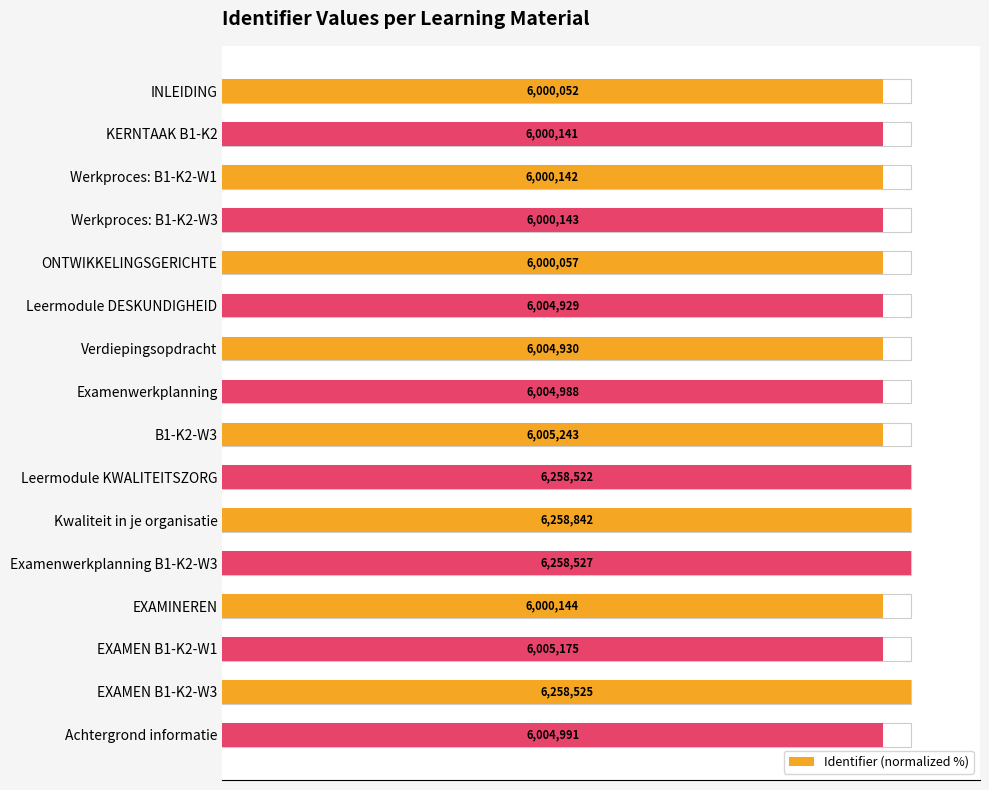

What is the change in value from INLEIDING to Achtergrond informatie?

+0.1